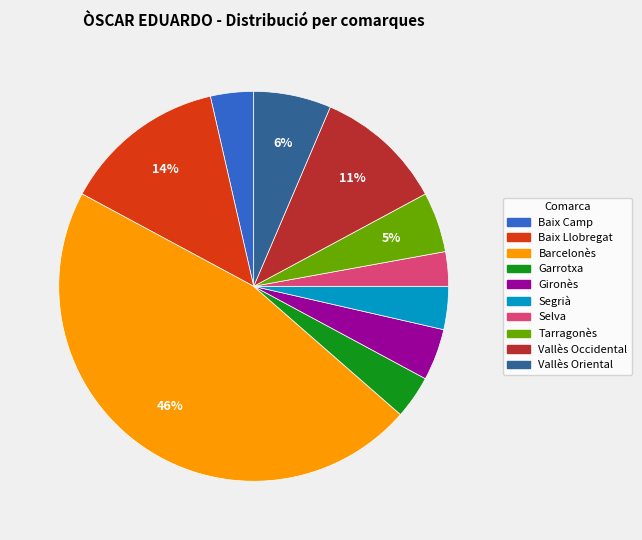

What is the ratio of the value at Selva to the value at Baix Llobregat?

0.2